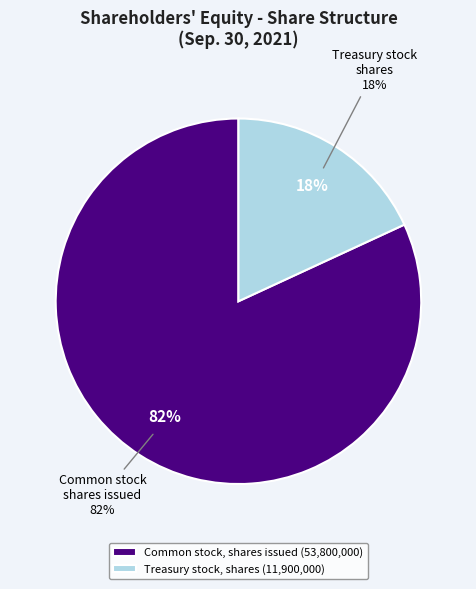

Which slice represents more than half of the pie?

Common stock, shares issued